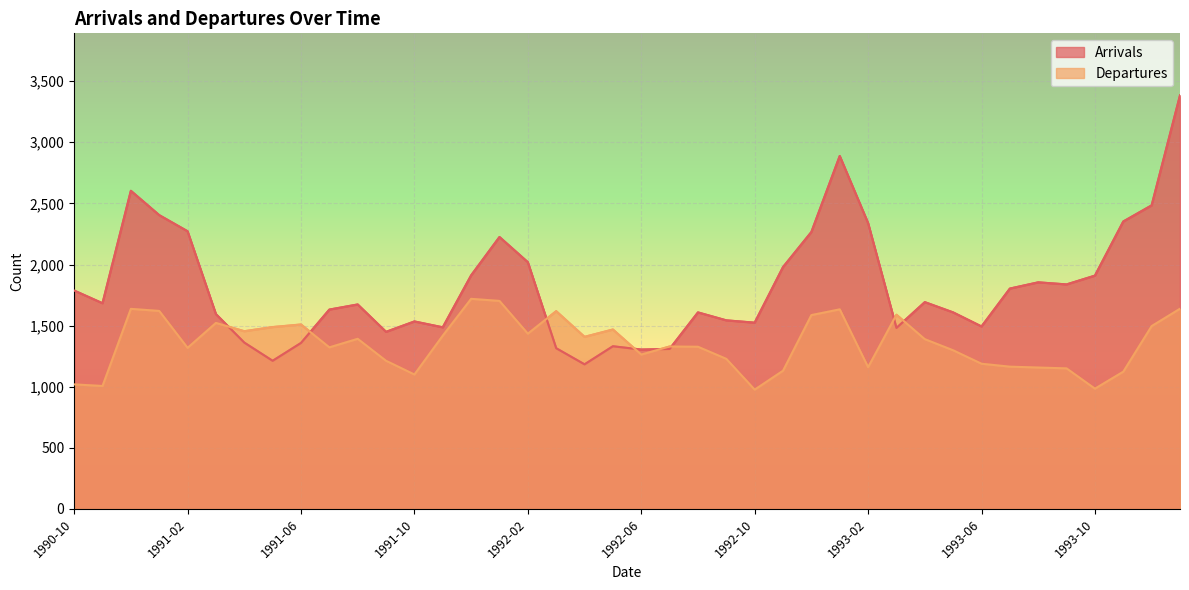

True or false: Arrivals has a value of 1608 at 1992-08.

True